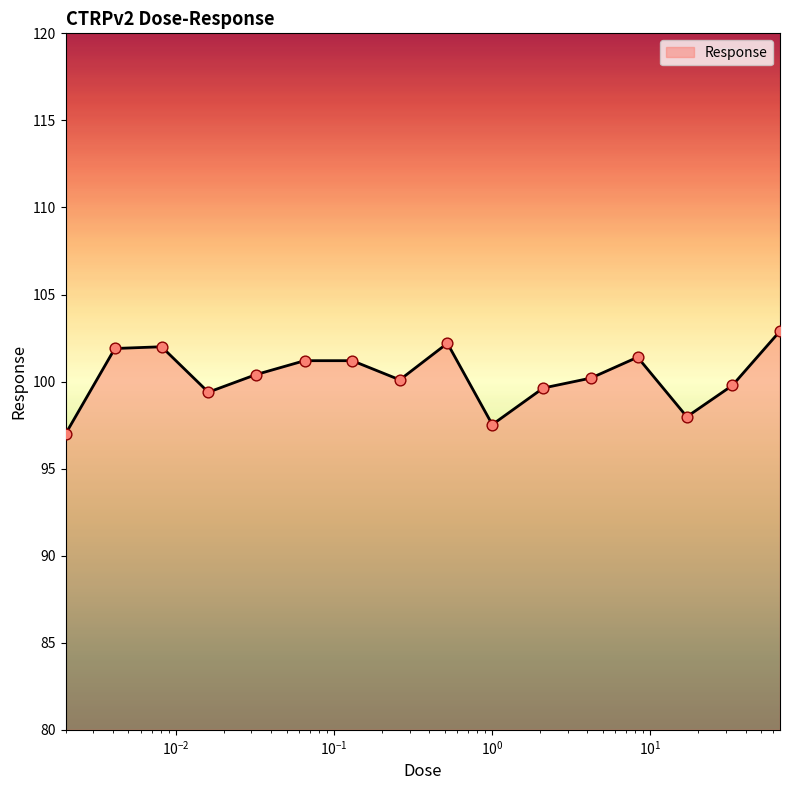

What is the maximum value shown in the chart?

102.9